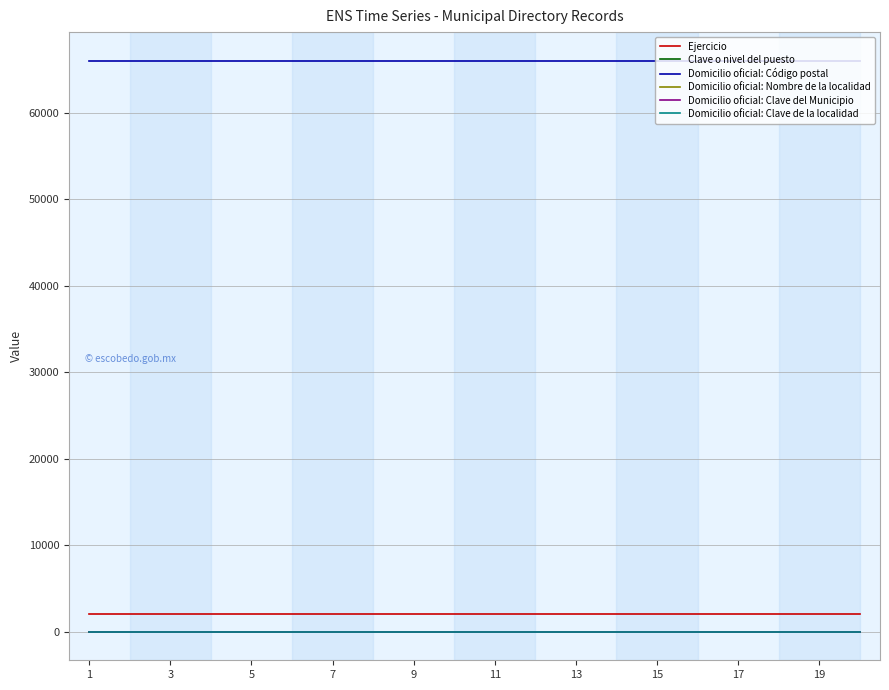

Which series has the largest range (max minus min)?

Ejercicio